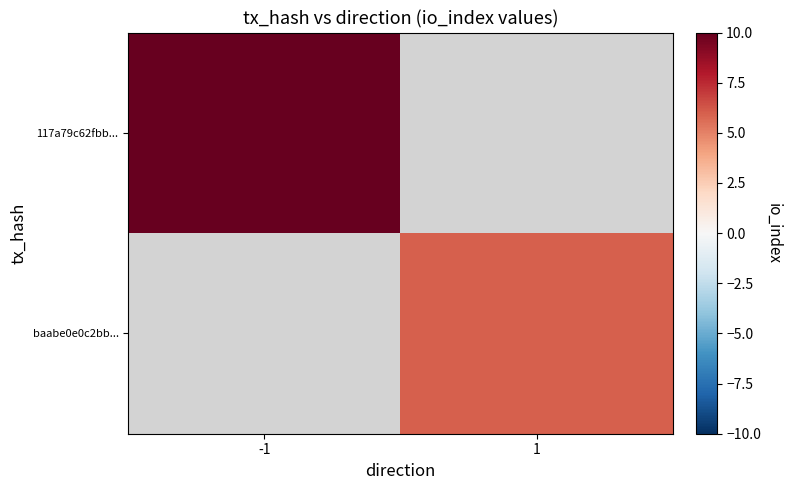

Which label corresponds to the smallest value in the chart?

1